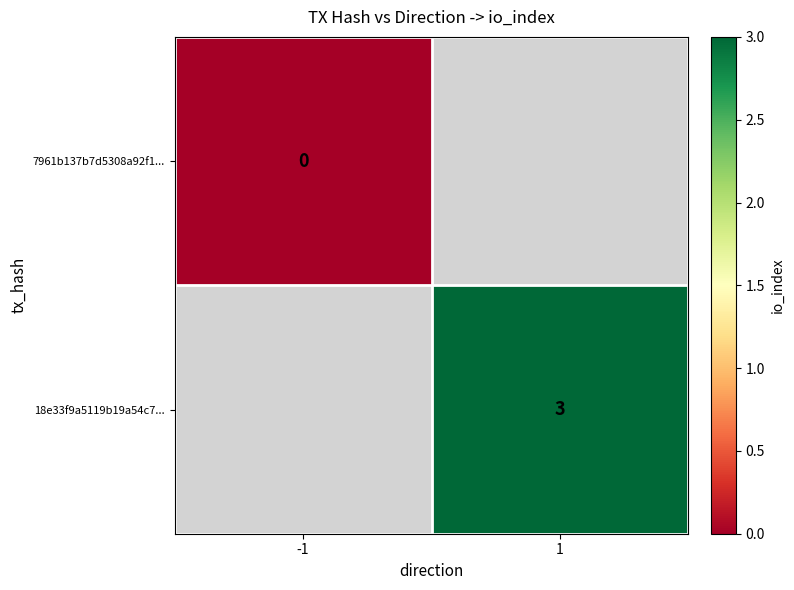

The 18e33f9a5119b19a54c7... series shows 3 at 1. True or false?

True